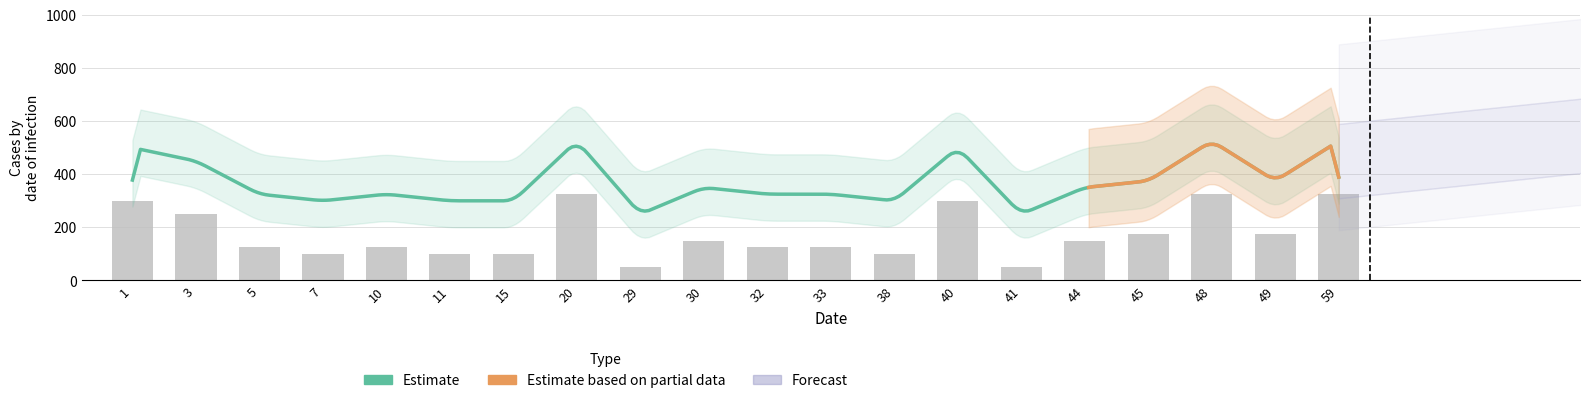

What is the ratio of the value at 1 to the value at 44?

2.0